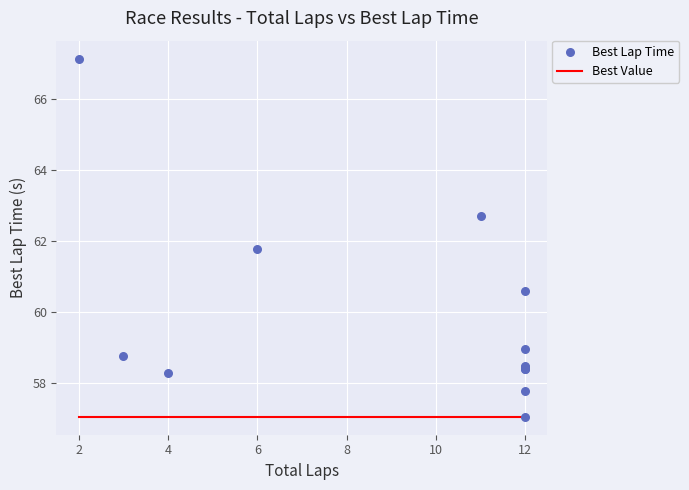

What Y value in the scatter plot is closest to 62?

61.8